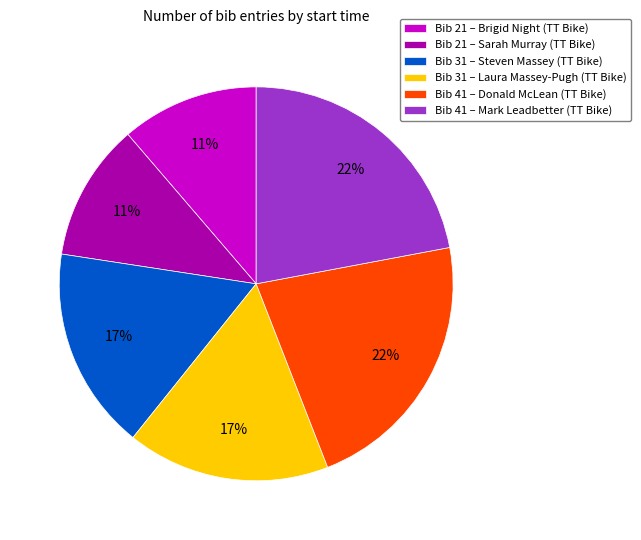

Is the sum of Bib 41 – Mark Leadbetter (TT Bike) and Bib 21 – Sarah Murray (TT Bike) greater than half?

No